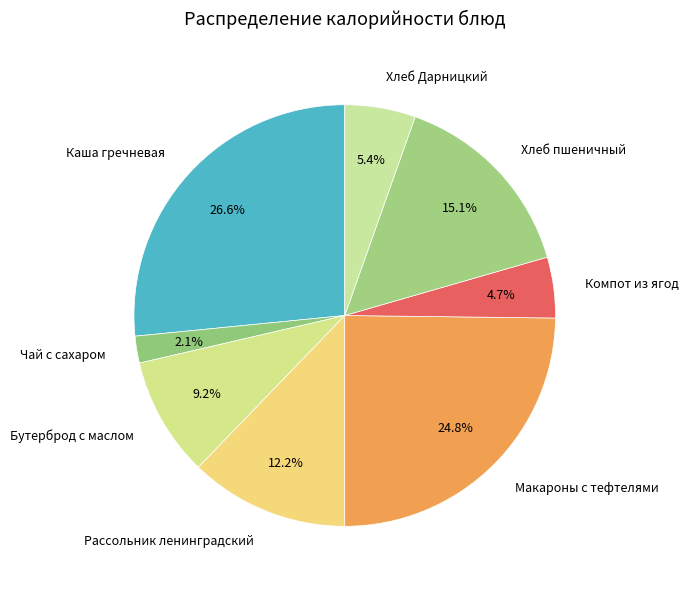

True or false: Компот из ягод accounts for 18% of the total.

False